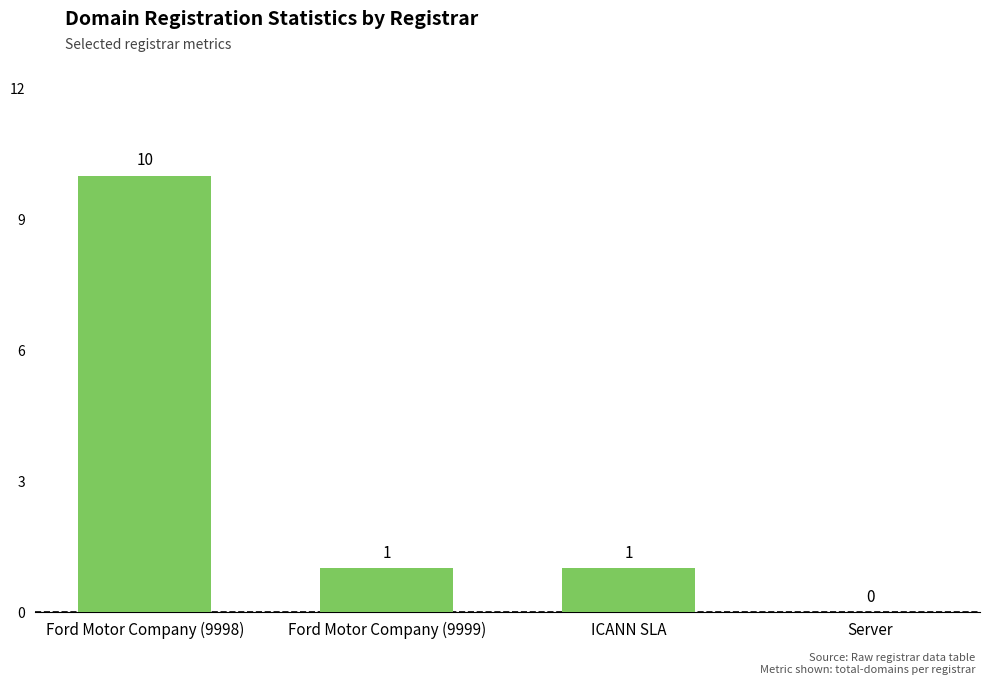

Reading left to right, transcribe all the data shown in this chart.

10	1	1	0